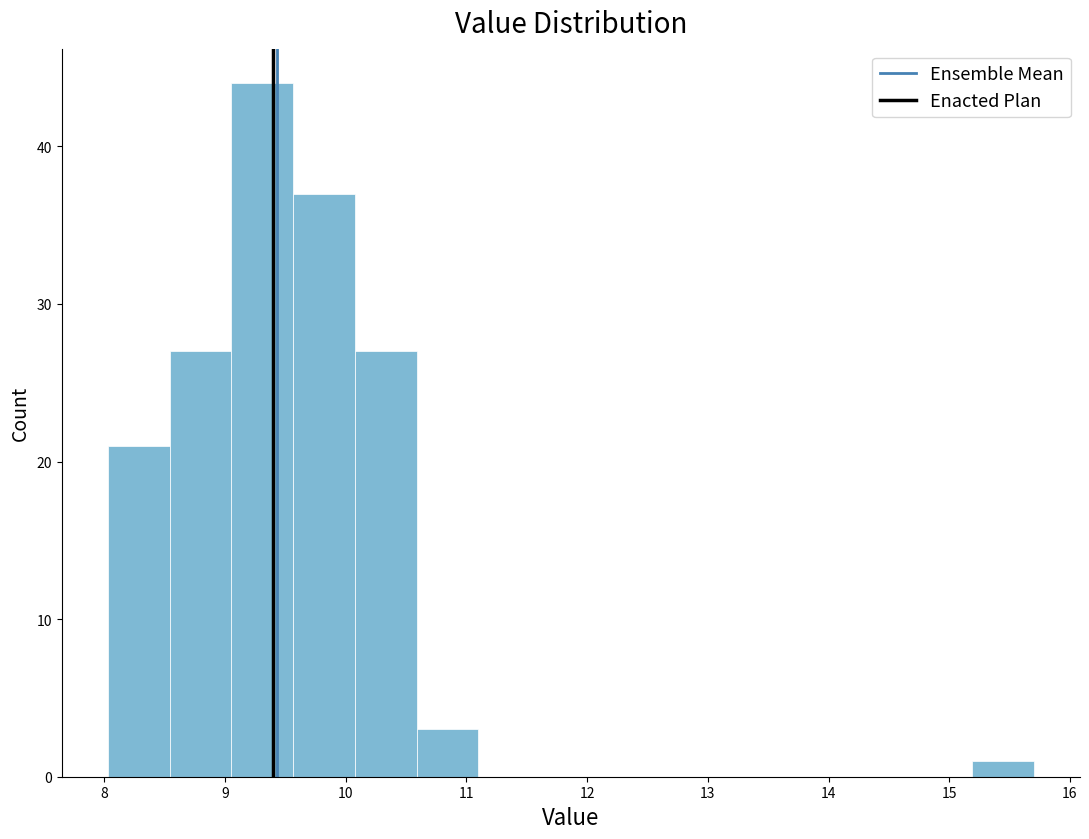

What is the height of the bar covering 15.2 to 15.7 on the x-axis? Neither the bar edges nor the heights are printed on the chart, so give them approximately, as read against the axes.

1